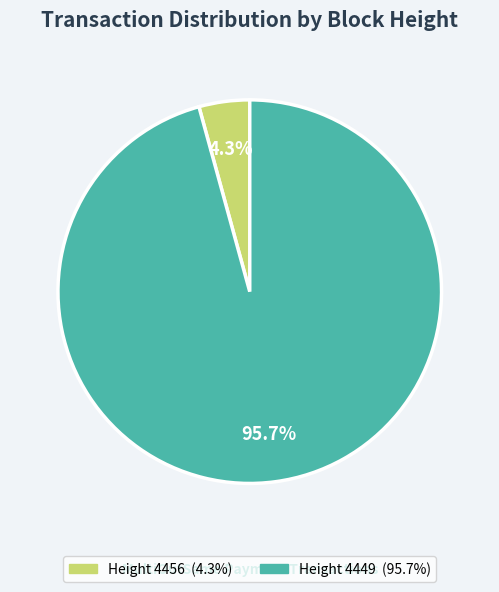

True or false: Height 4449 accounts for 85% of the total.

False